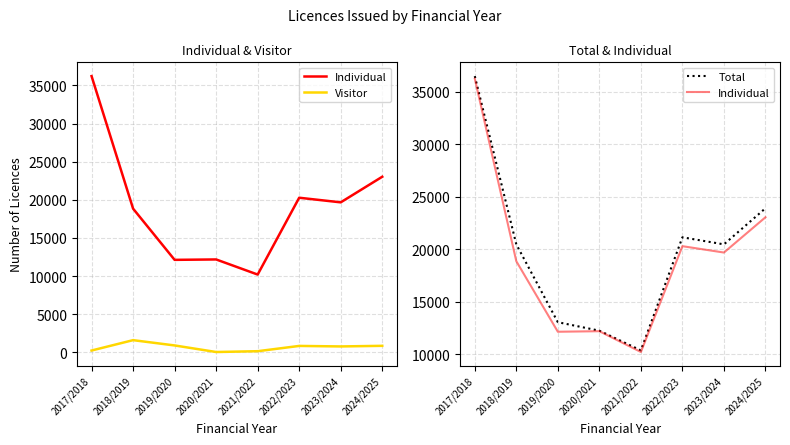

True or false: Individual and Visitor cross at least once.

False